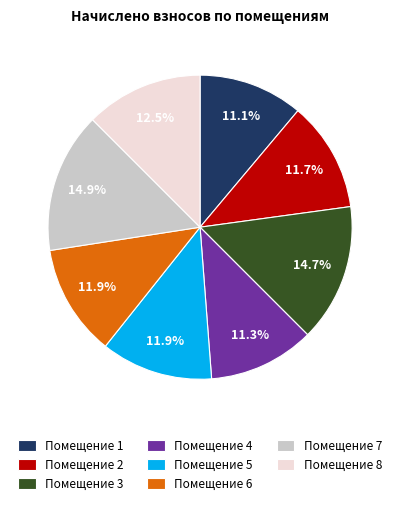

What portion of the pie excludes Помещение 3?

85.3%